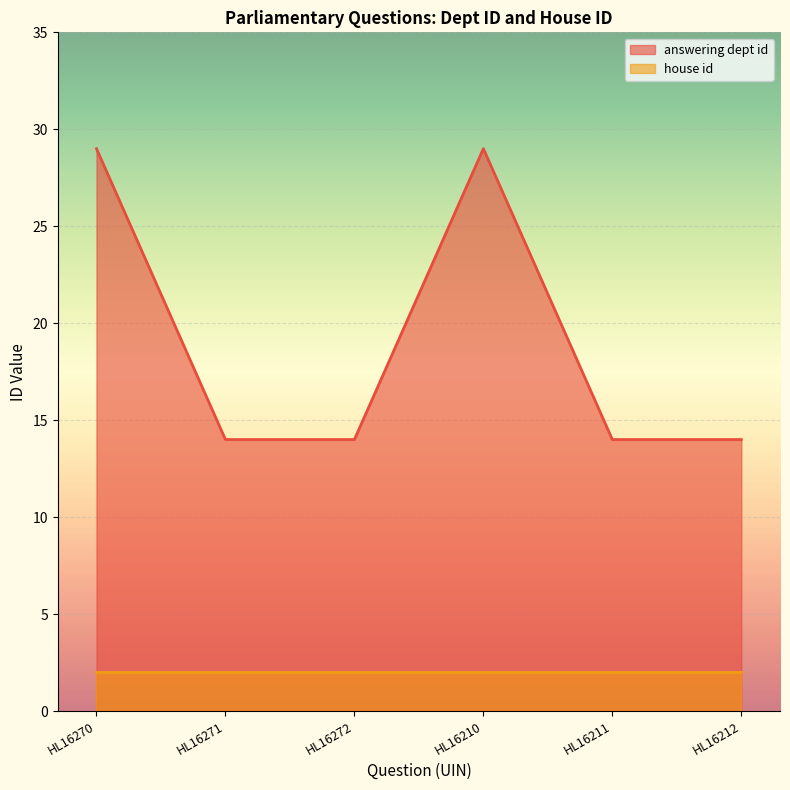

How many points are higher than both their immediate neighbors (excluding endpoints)?

1